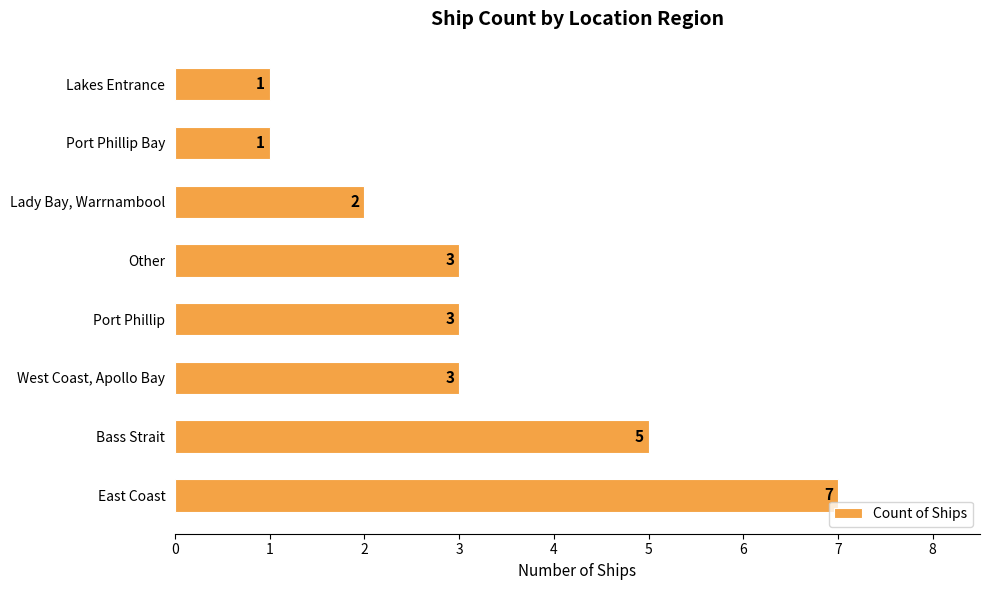

What is the difference between the maximum and minimum values?

6